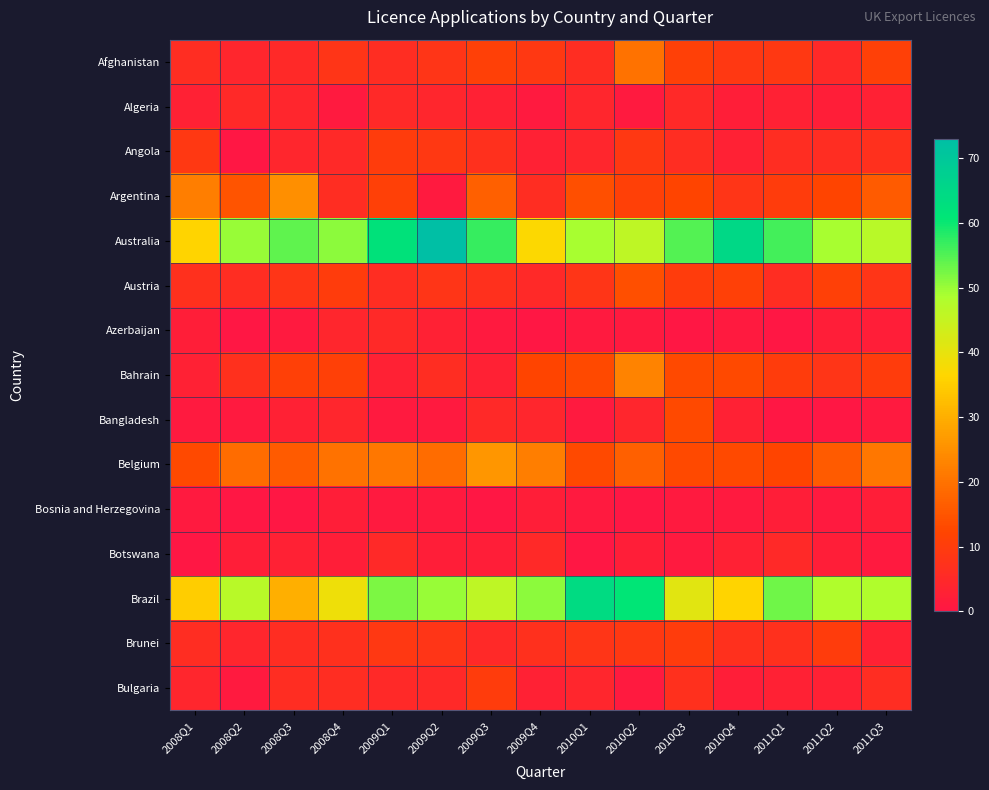

Rank the series by their maximum value, from highest to lowest.

Australia, Brazil, Belgium, Argentina, Bahrain, Afghanistan, Austria, Bangladesh, Angola, Brunei, Bulgaria, Algeria, Azerbaijan, Botswana, Bosnia and Herzegovina